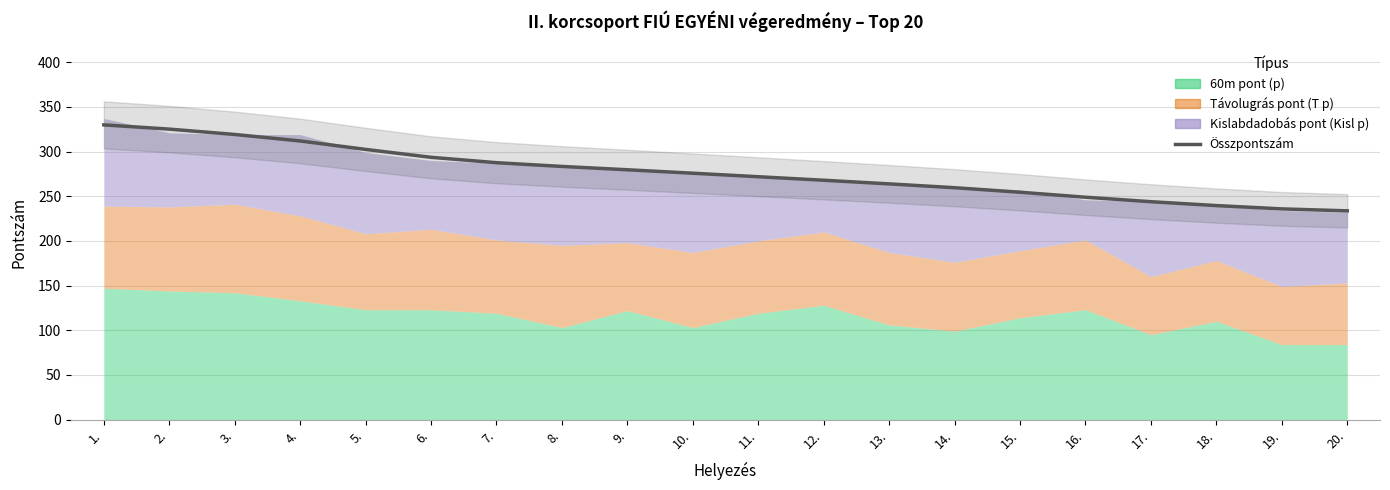

How many lines are shown in the chart?

1